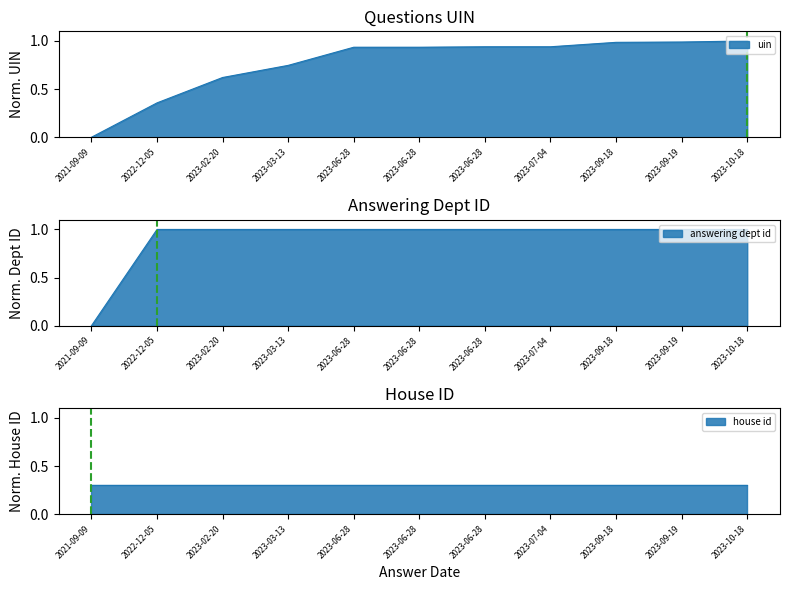

Which series has the widest spread of values?

uin